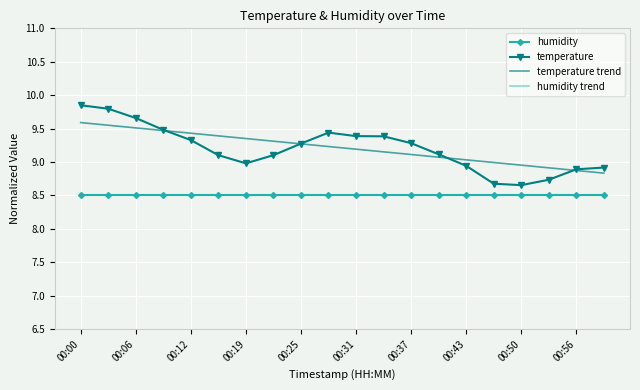

What are all the series names shown in the legend?

humidity, temperature, temperature trend, humidity trend